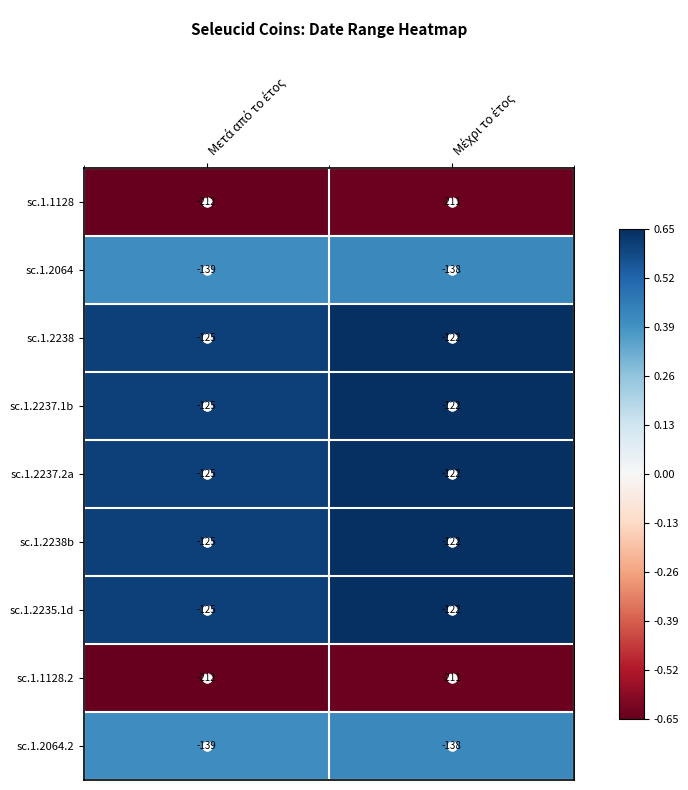

What is the average value of the sc.1.2064.2 series?

-138